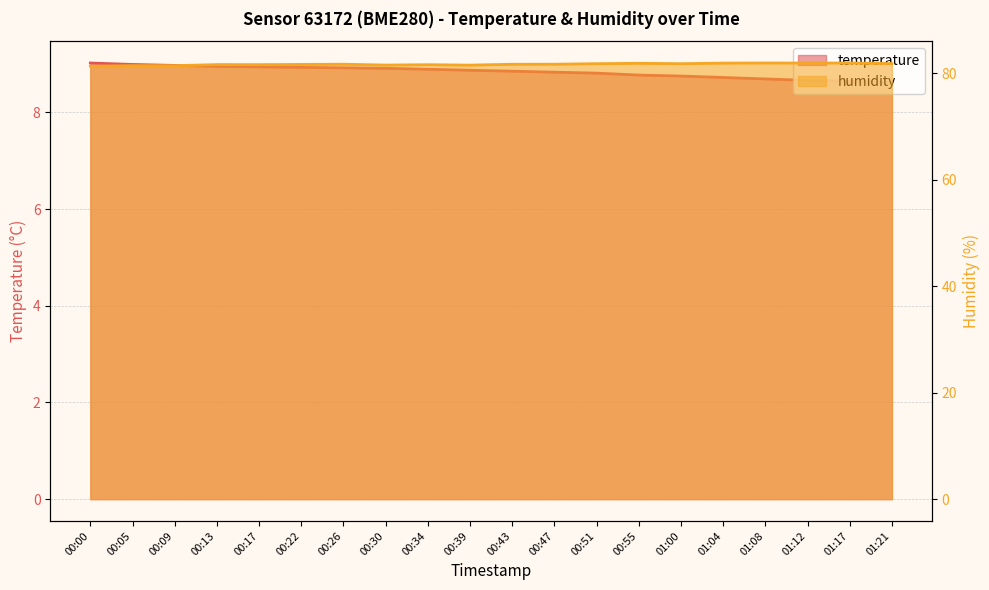

List the series in order of their peak value, highest first.

humidity, temperature